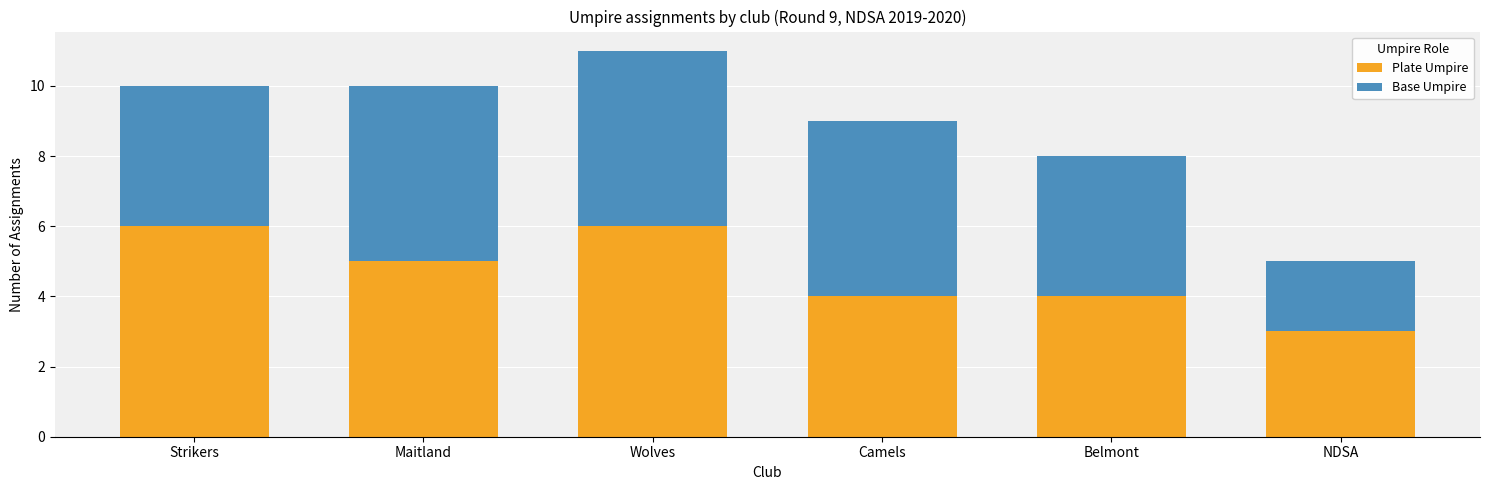

Reading right to left, what are the values for Plate Umpire?

NDSA=3	Belmont=4	Camels=4	Wolves=6	Maitland=5	Strikers=6